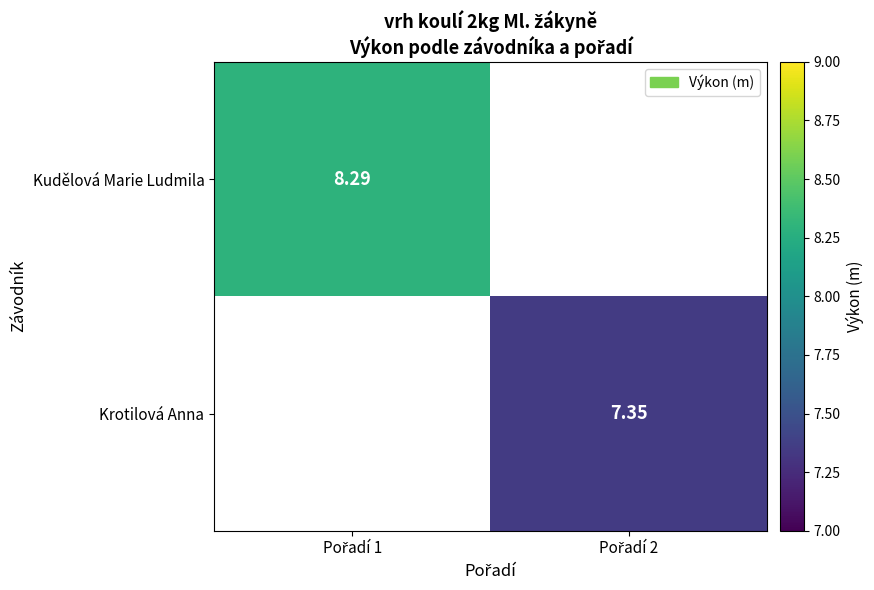

At which label does Krotilová Anna first exceed 7?

Pořadí 2